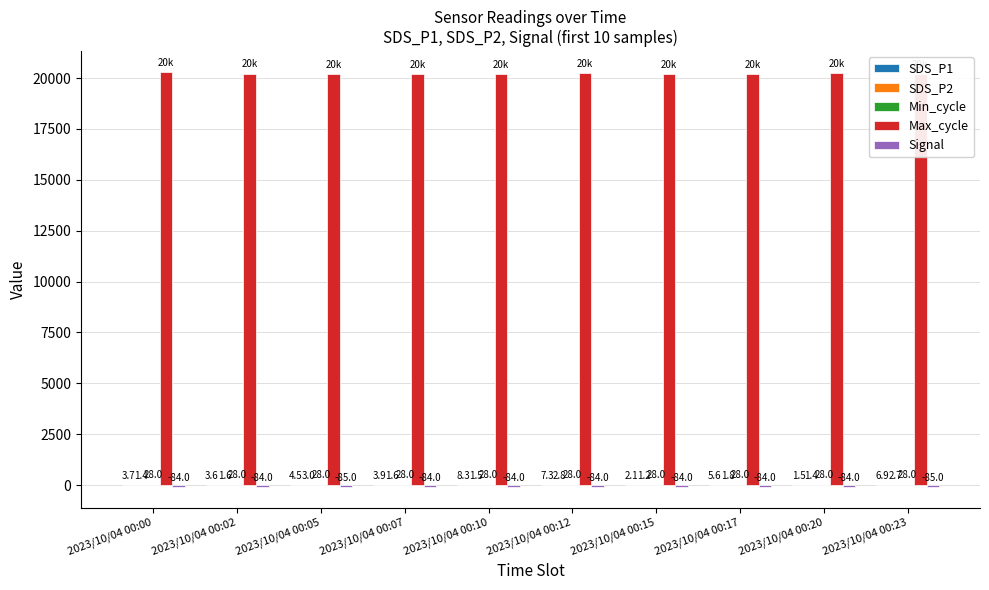

What is the highest value of the Max_cycle series?

20300.0